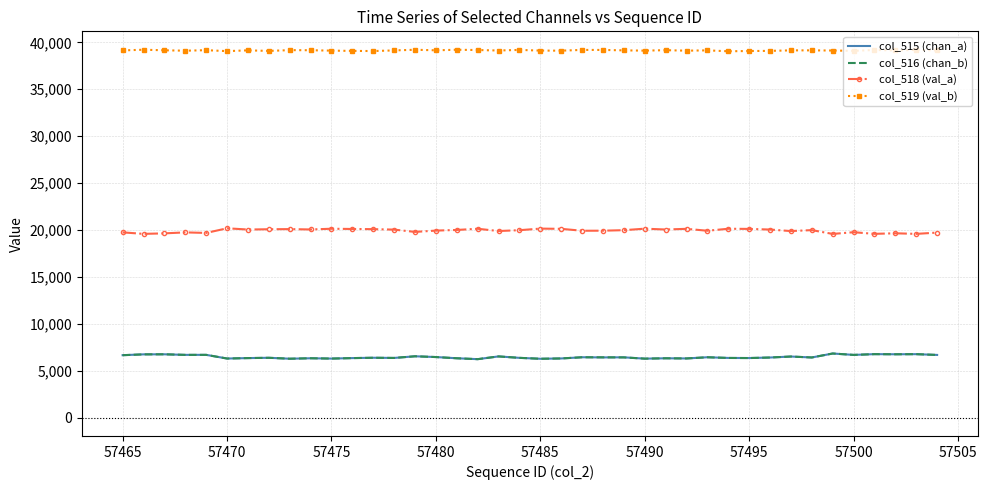

What are all the series names shown in the legend?

col_515 (chan_a), col_516 (chan_b), col_518 (val_a), col_519 (val_b)